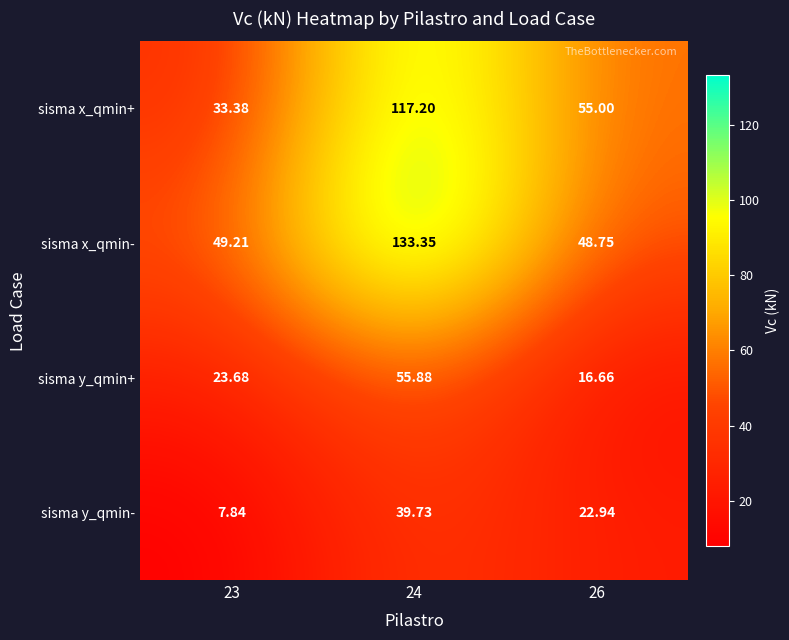

Rank the series by their maximum value, from lowest to highest.

sisma y_qmin-, sisma y_qmin+, sisma x_qmin+, sisma x_qmin-